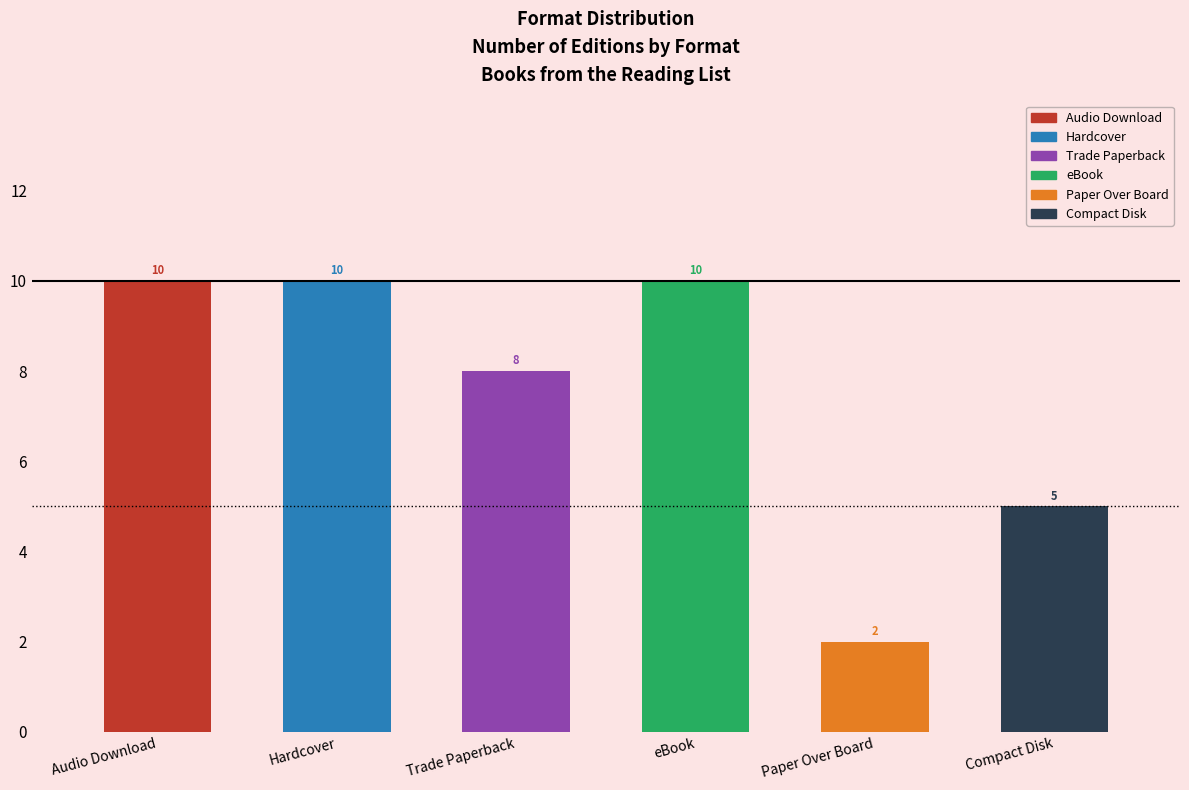

Rank the categories by value from highest to lowest.

Audio Download, Hardcover, eBook, Trade Paperback, Compact Disk, Paper Over Board